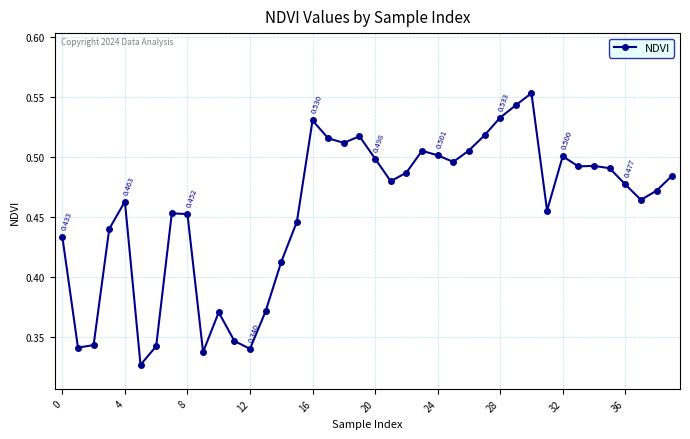

True or false: the data has more than 0 interior local peaks.

True